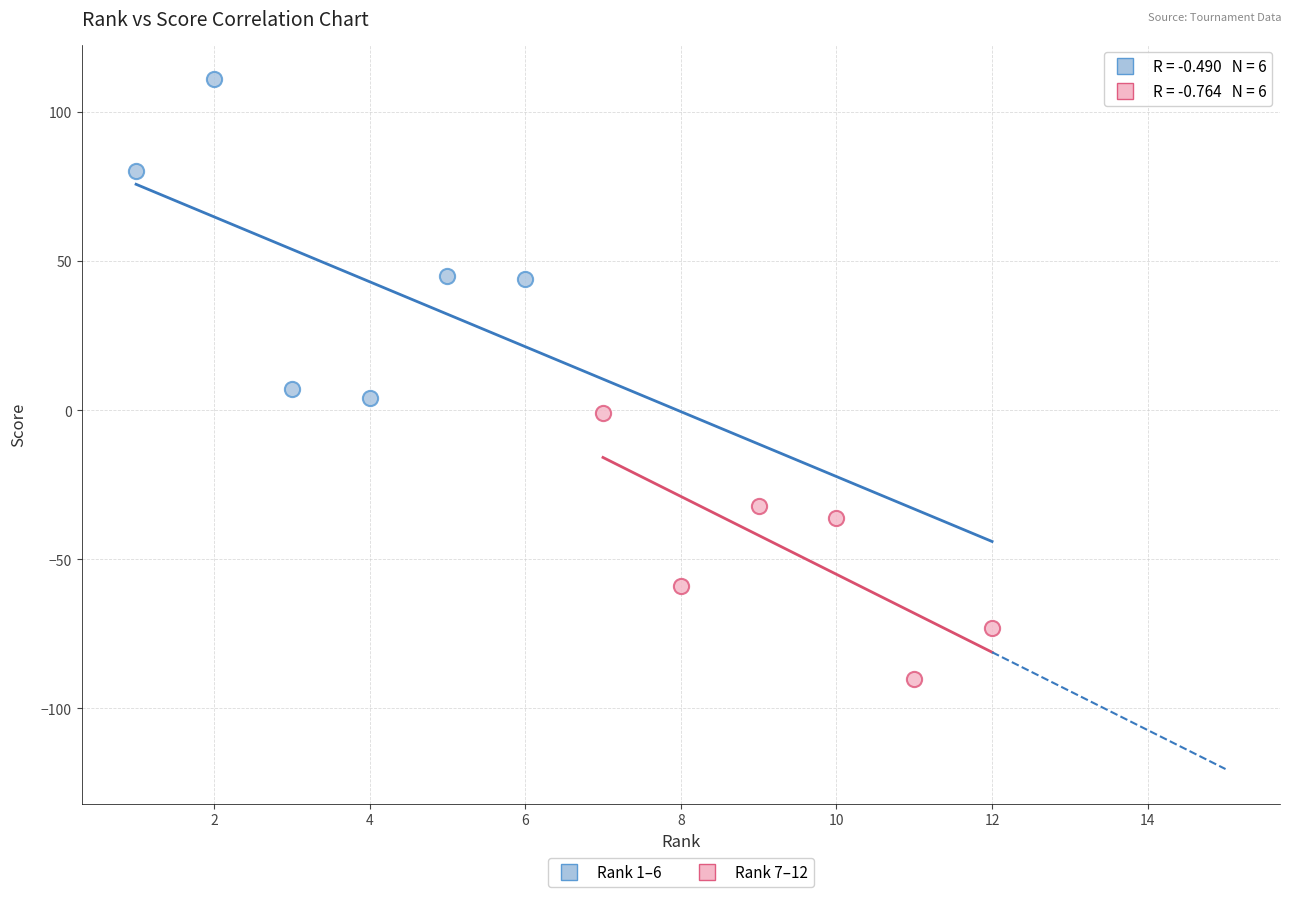

Which series reaches the minimum Y coordinate?

Rank 7–12